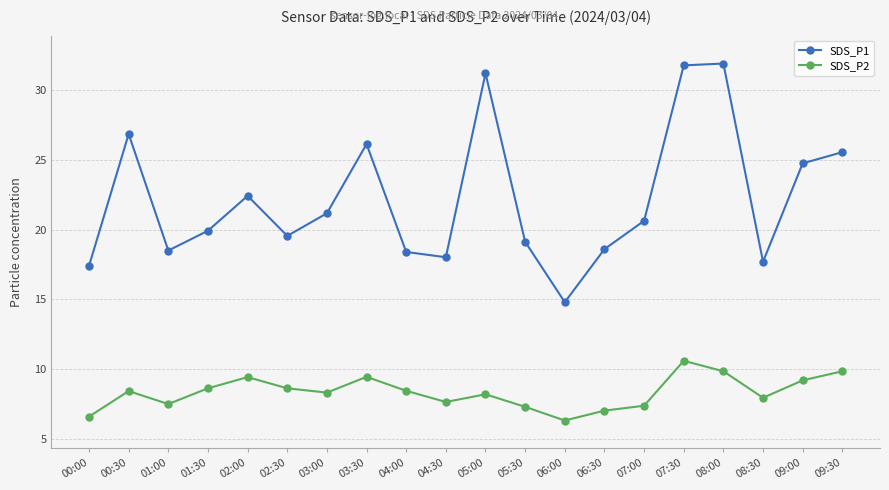

Is the value of SDS_P1 at 02:00 greater than the value of SDS_P2 at 06:00?

Yes